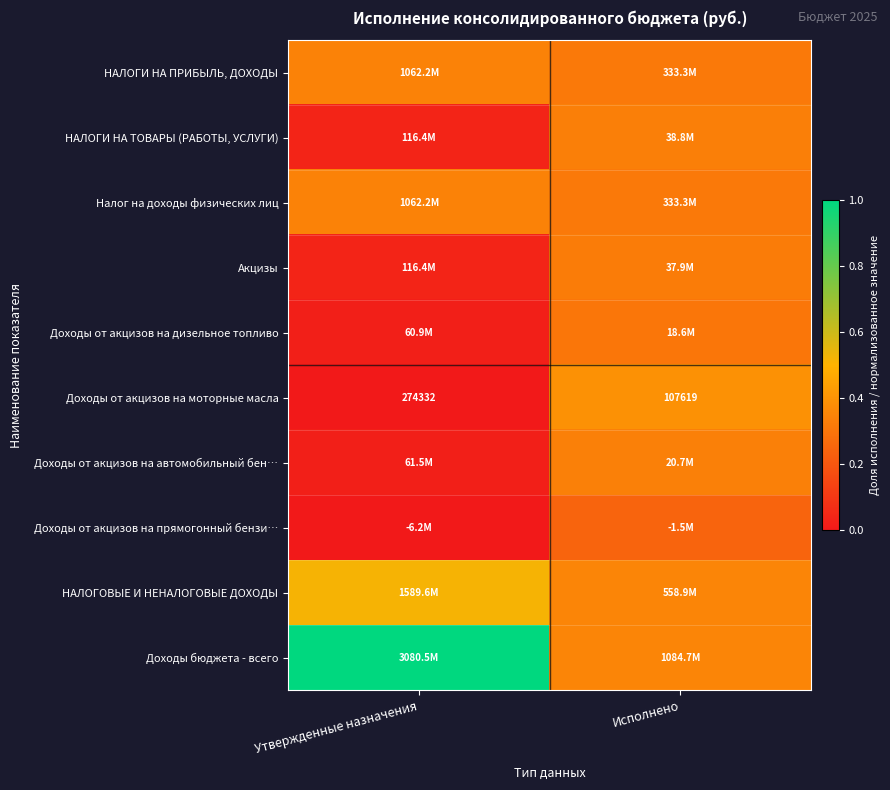

Is the value of Акцизы at Утвержденные назначения greater than the value of Доходы от акцизов на прямогонный бензи… at Утвержденные назначения?

Yes